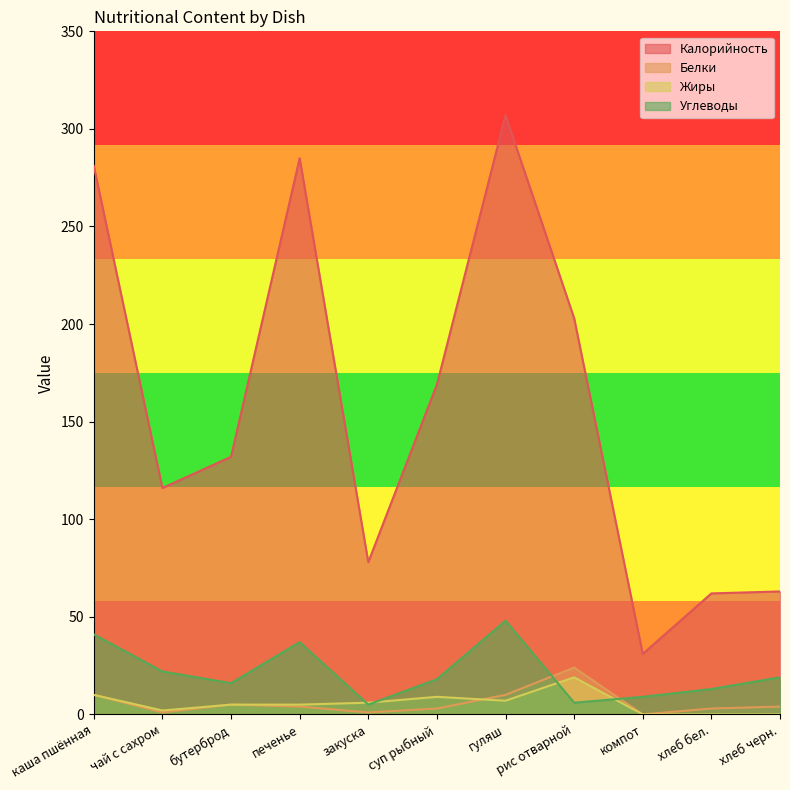

What is the sum of all Жиры values?

63